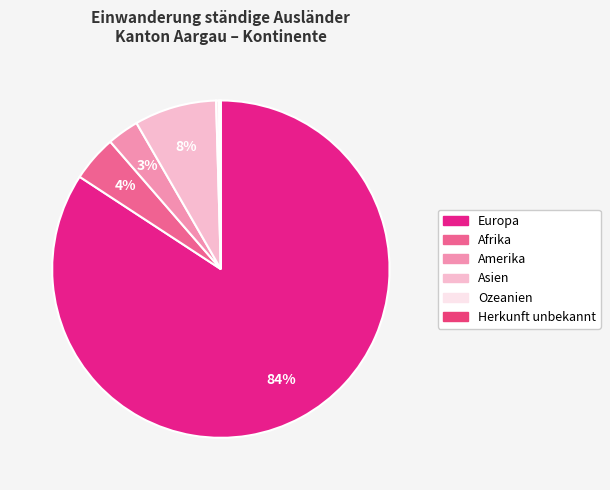

The Herkunft unbekannt slice represents 0% of the pie. True or false?

True